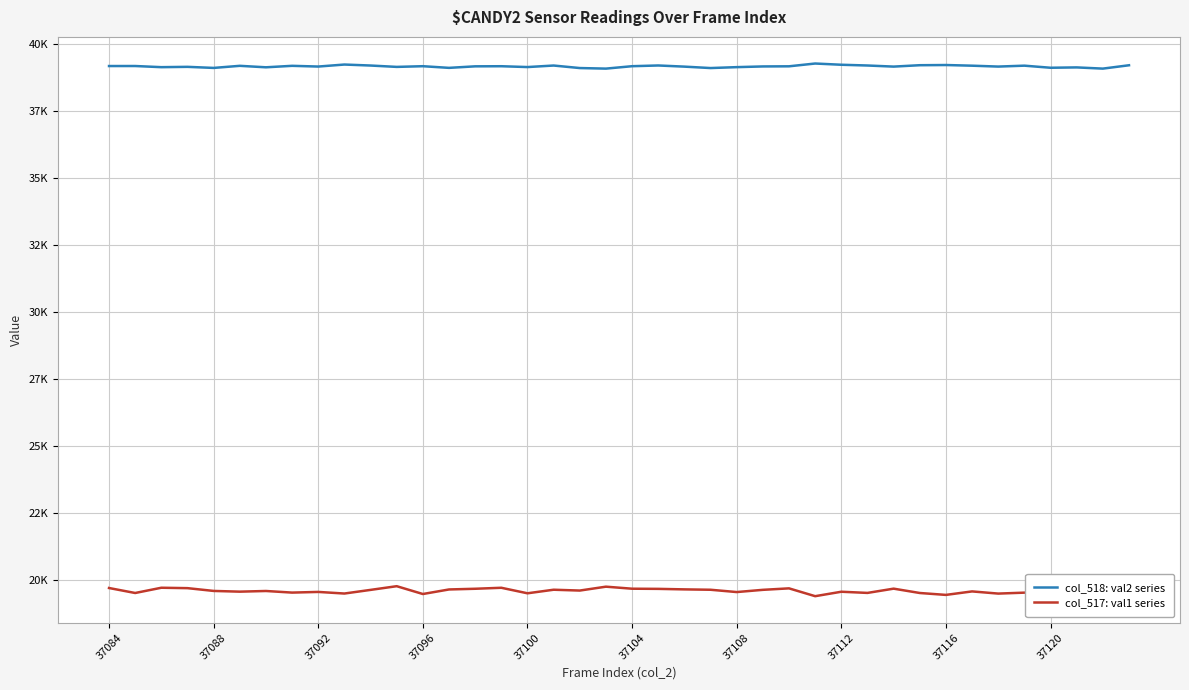

What is the maximum value shown in the chart?

39274